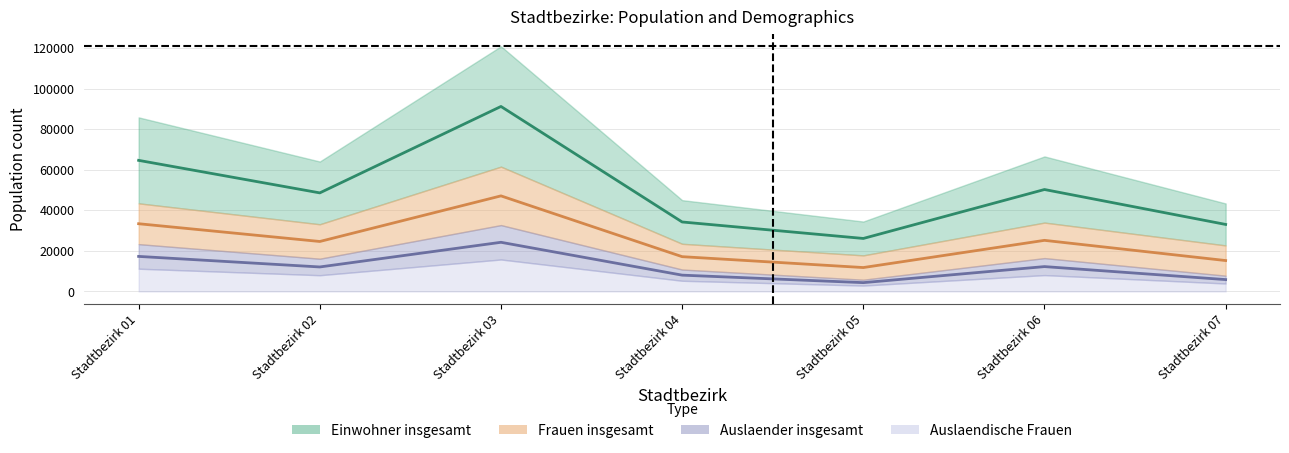

What value does the Einwohner insgesamt series have at Stadtbezirk 04?

34240.5